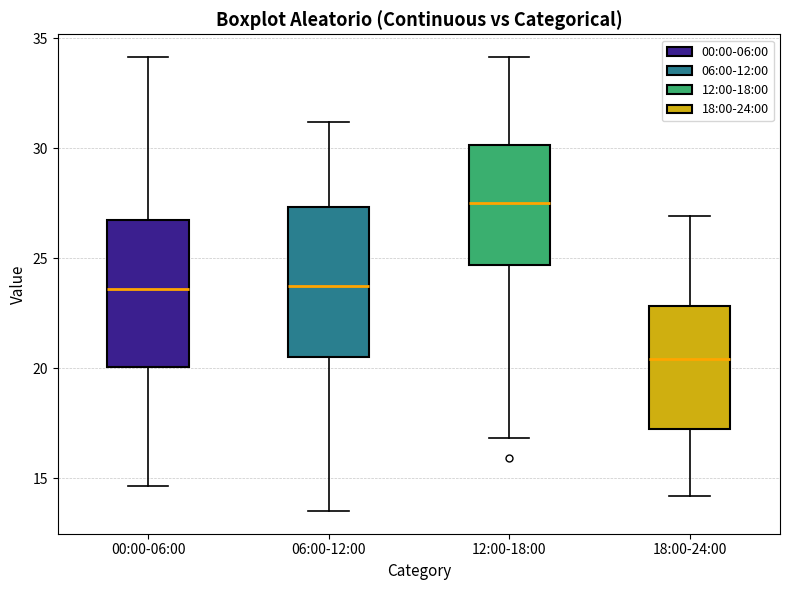

Which box's median line is the lowest?

18:00-24:00